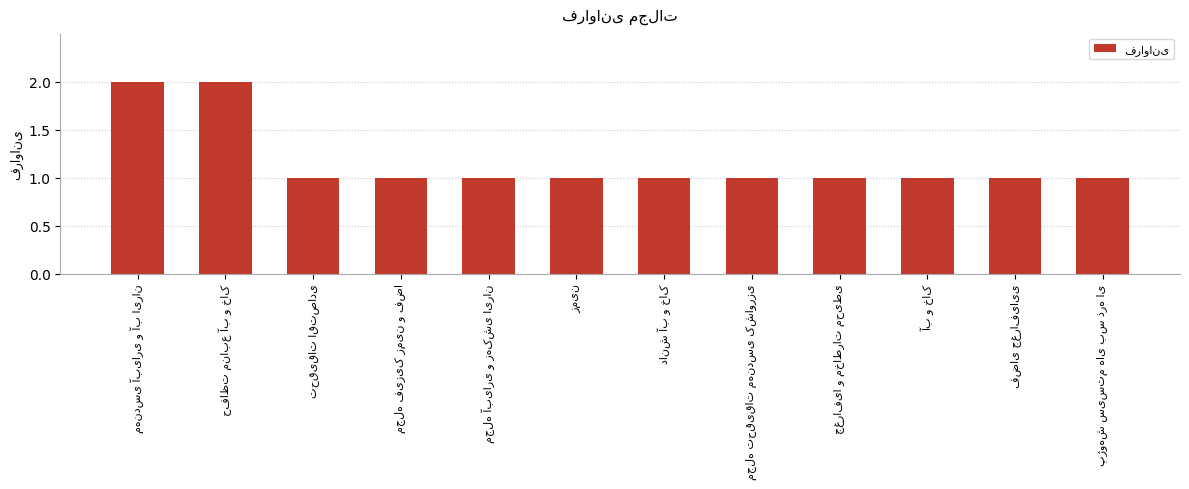

What is the value of the 11th bar from the left?

1